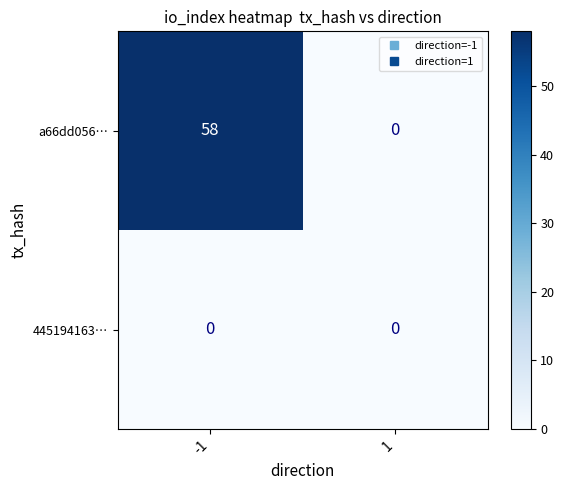

What is the difference between the a66dd056… values at 1 and -1?

58